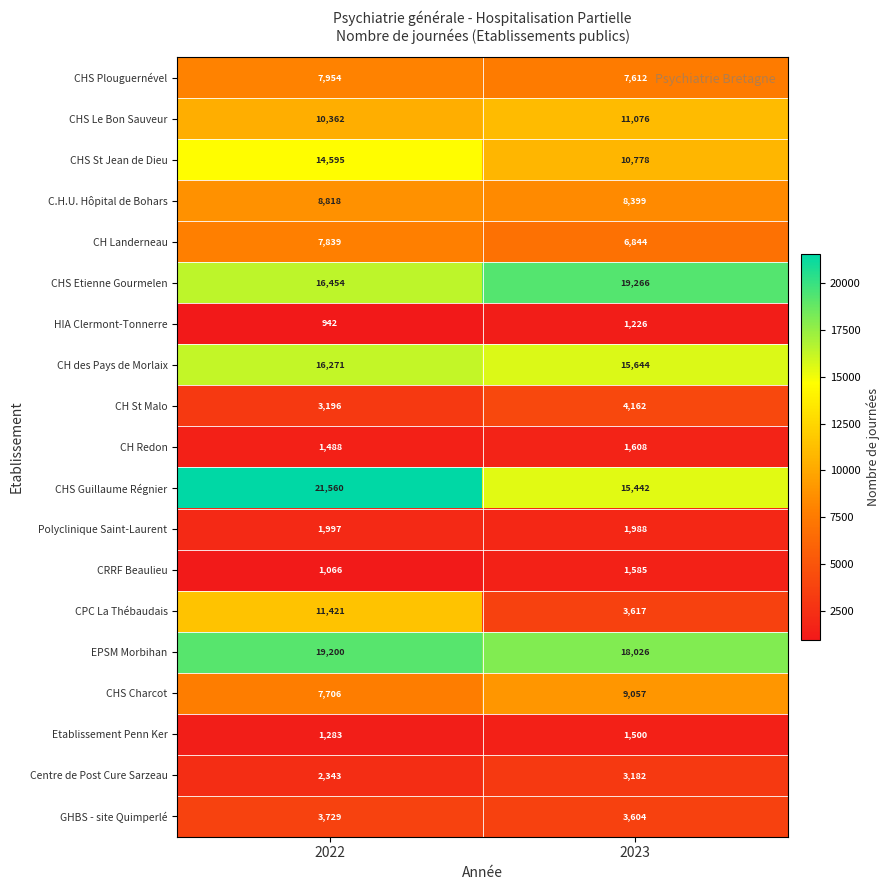

Rank the series at 2023 from highest to lowest value.

CHS Etienne Gourmelen, EPSM Morbihan, CH des Pays de Morlaix, CHS Guillaume Régnier, CHS Le Bon Sauveur, CHS St Jean de Dieu, CHS Charcot, C.H.U. Hôpital de Bohars, CHS Plouguernével, CH Landerneau, CH St Malo, CPC La Thébaudais, GHBS - site Quimperlé, Centre de Post Cure Sarzeau, Polyclinique Saint-Laurent, CH Redon, CRRF Beaulieu, Etablissement Penn Ker, HIA Clermont-Tonnerre